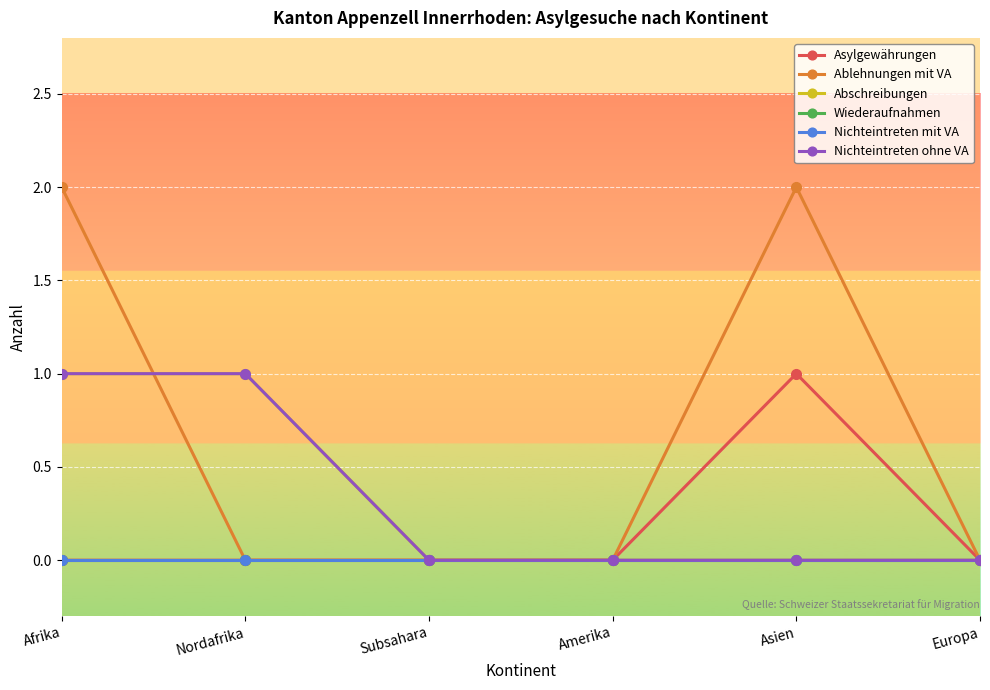

At which category is the sum across all series the highest?

Afrika